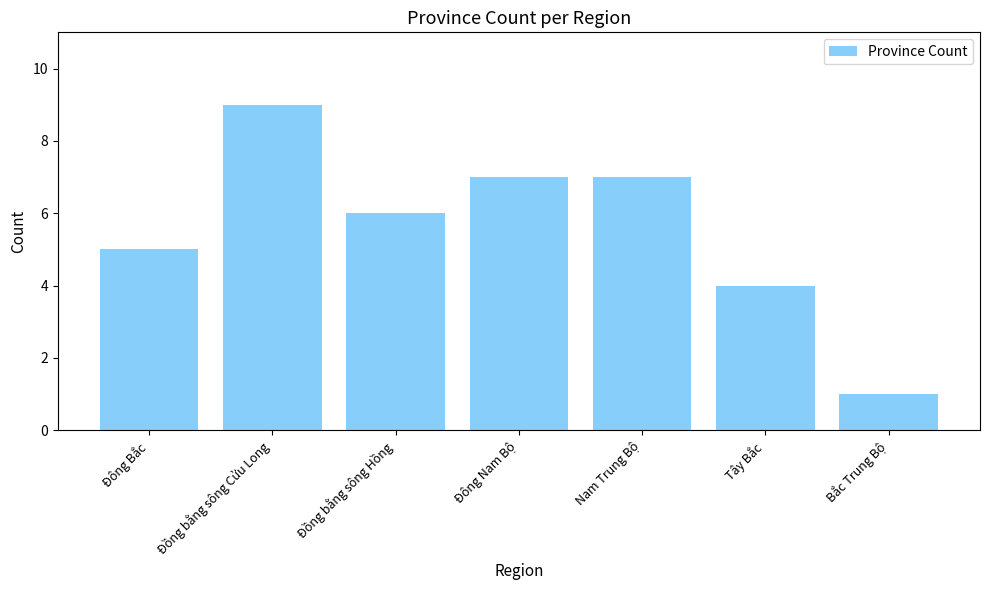

Approximately how many times larger is the value at Nam Trung Bộ compared to Đông Nam Bộ?

1.0